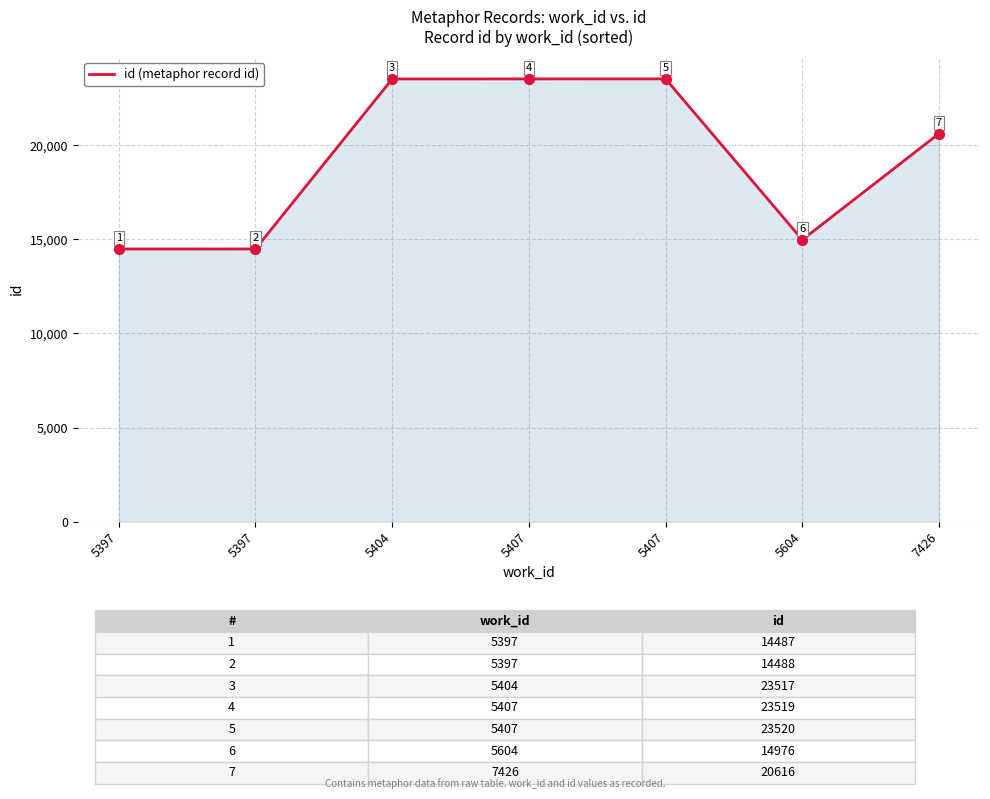

Which has a higher value, 5397 or 5397?

5397